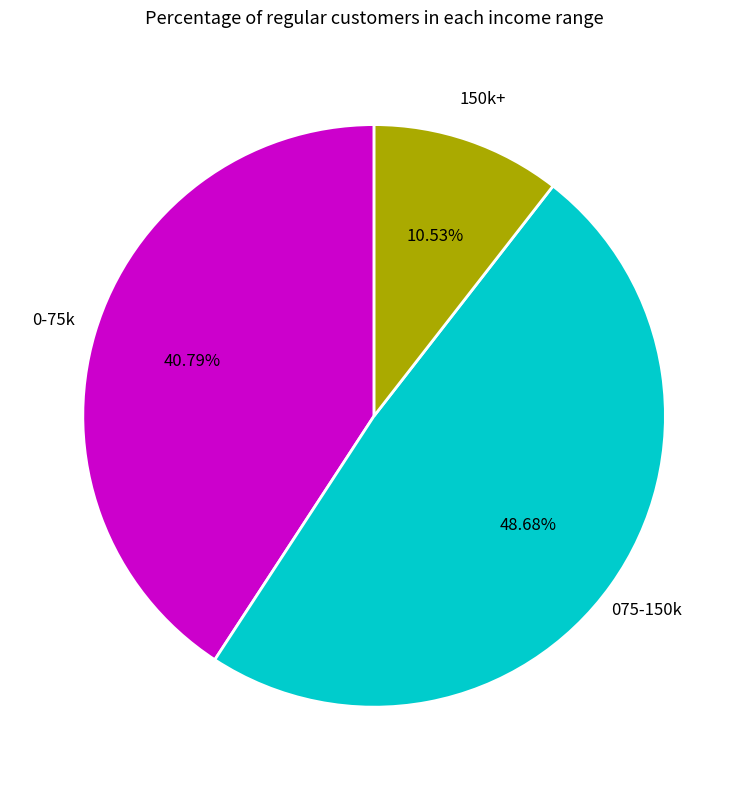

To the nearest percent, what is the average slice percentage?

33%